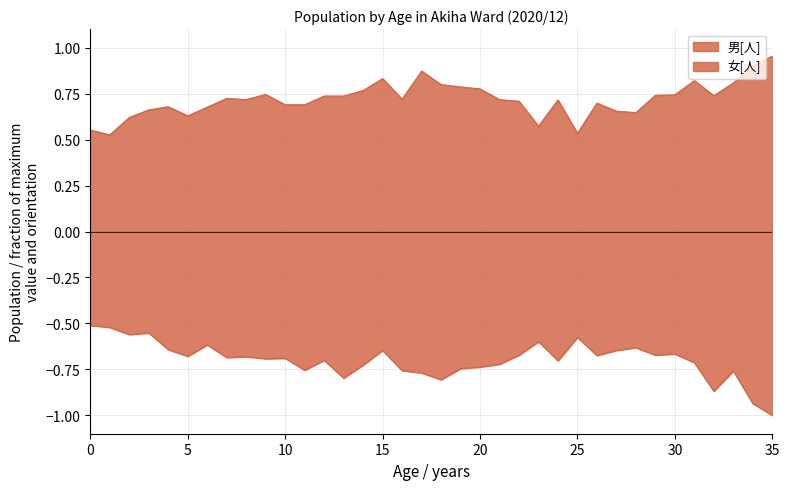

What is the highest value of the 女[人] series?

-0.5